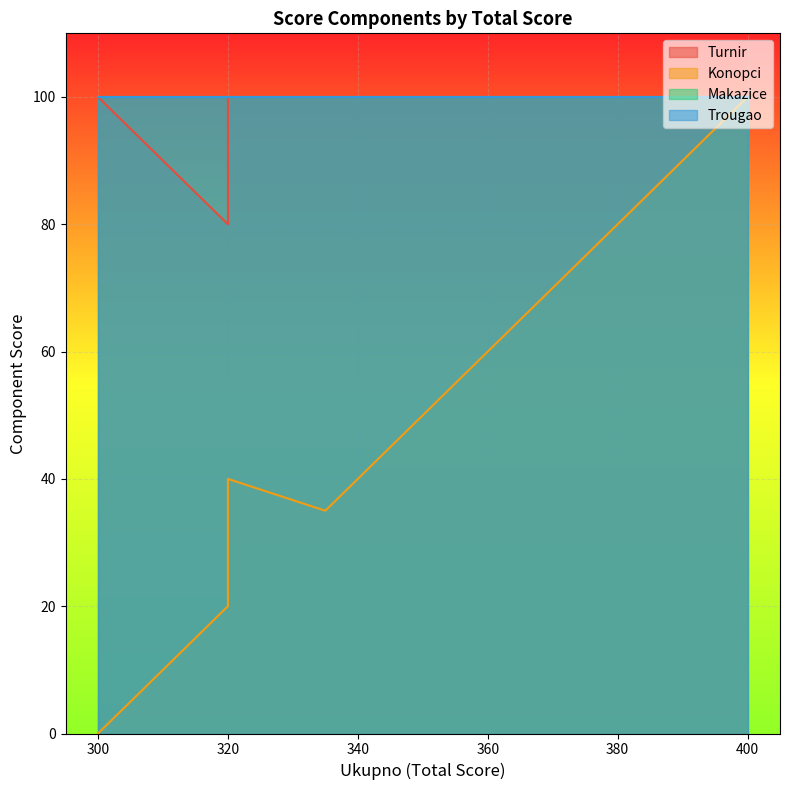

Between 400 and 360, which series saw the biggest shift?

Konopci